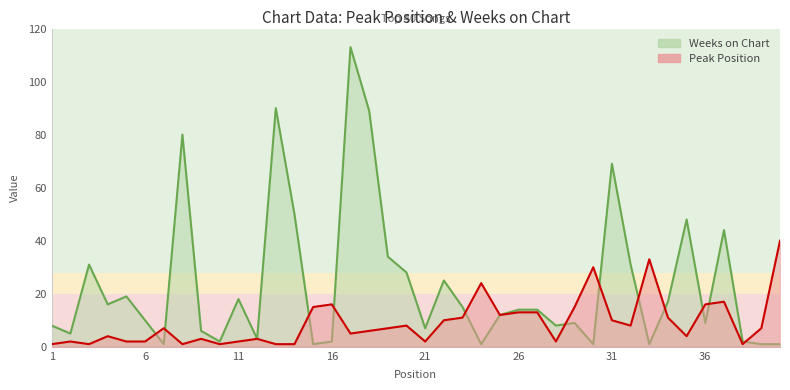

Where does the Weeks on Chart series first go above 14?

3